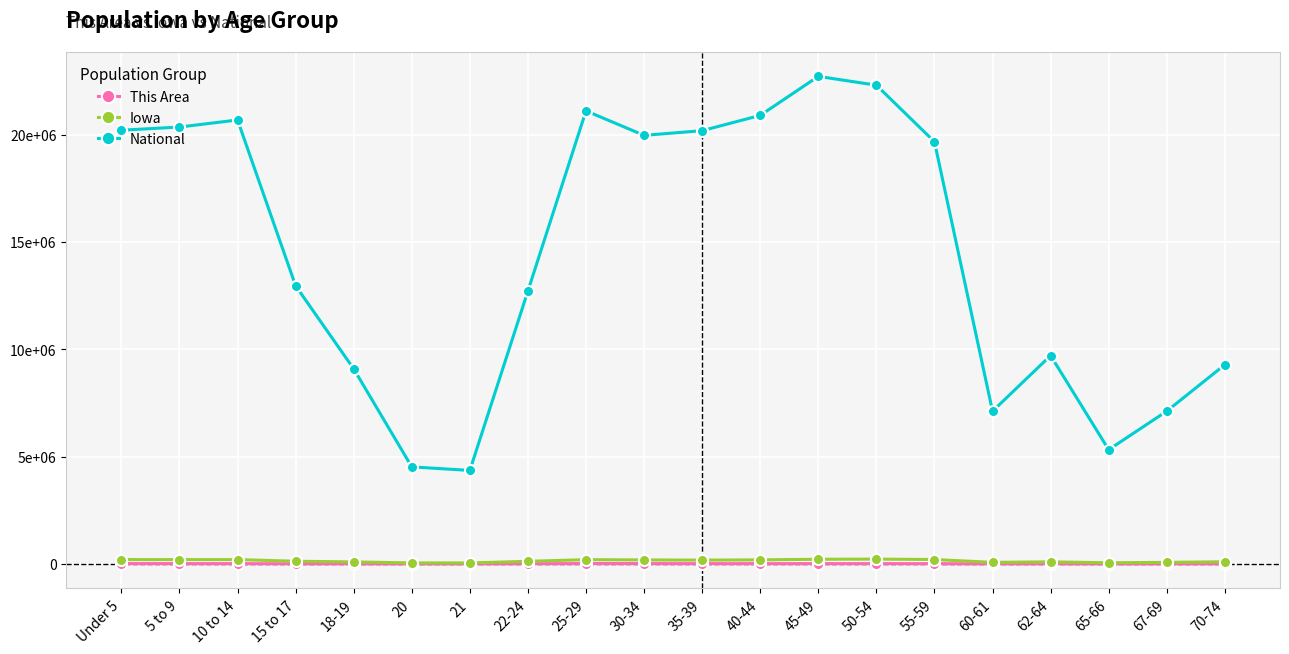

In This Area, how many points are higher than both neighbors (excluding endpoints)?

3